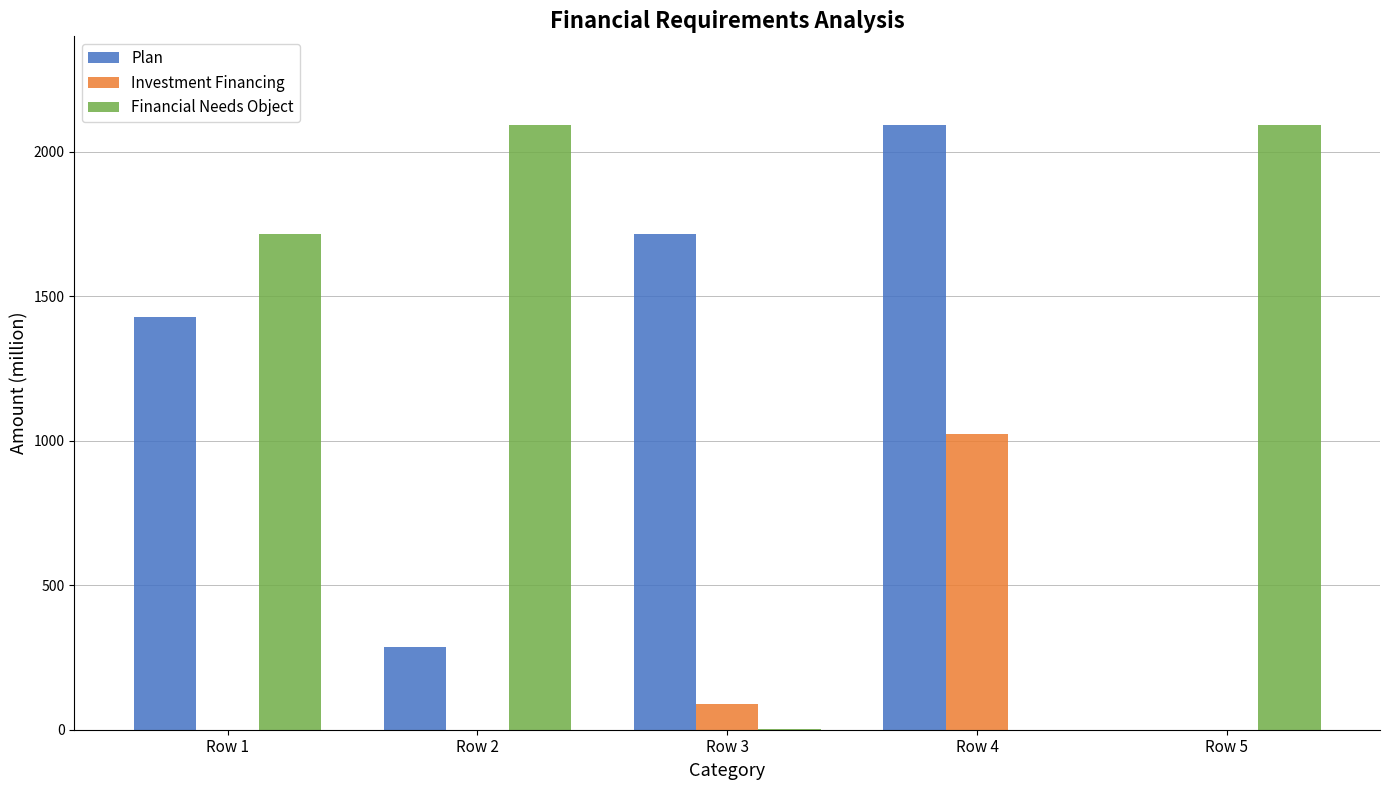

Which series changed the most between Row 2 and Row 5?

Plan